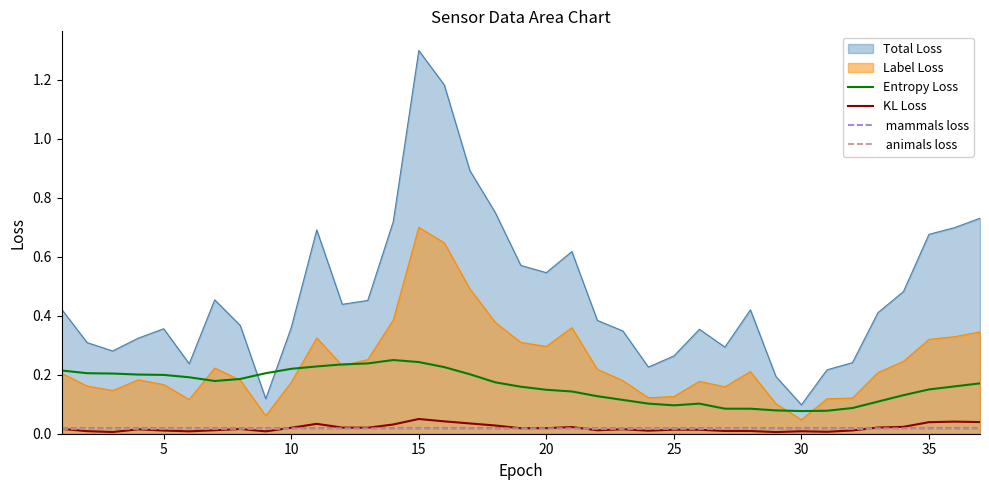

Does the chart display data point markers on the line(s)?

No